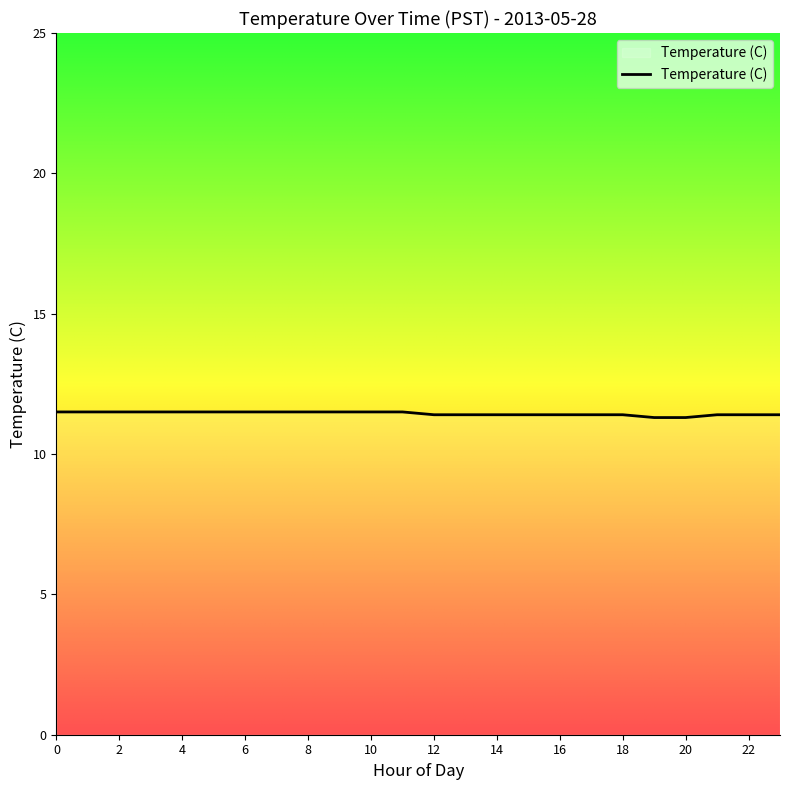

Is this an area chart (filled region under the line)?

No